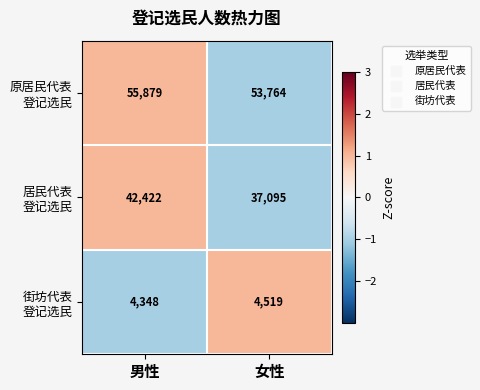

What is the total value across all series at 男性?

102649